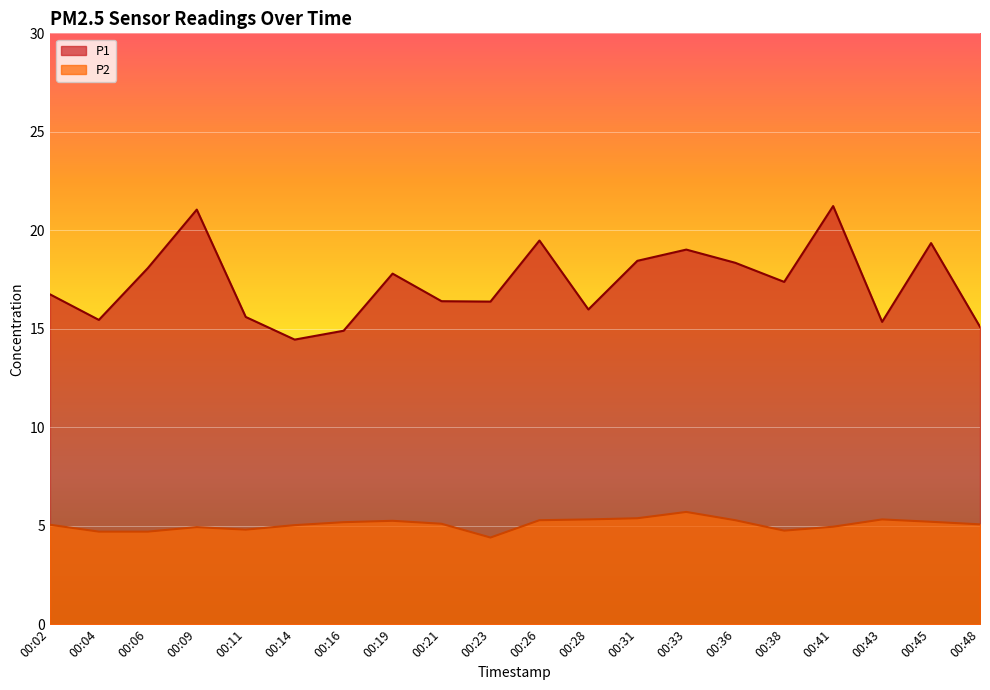

What is the maximum value shown in the chart?

21.2